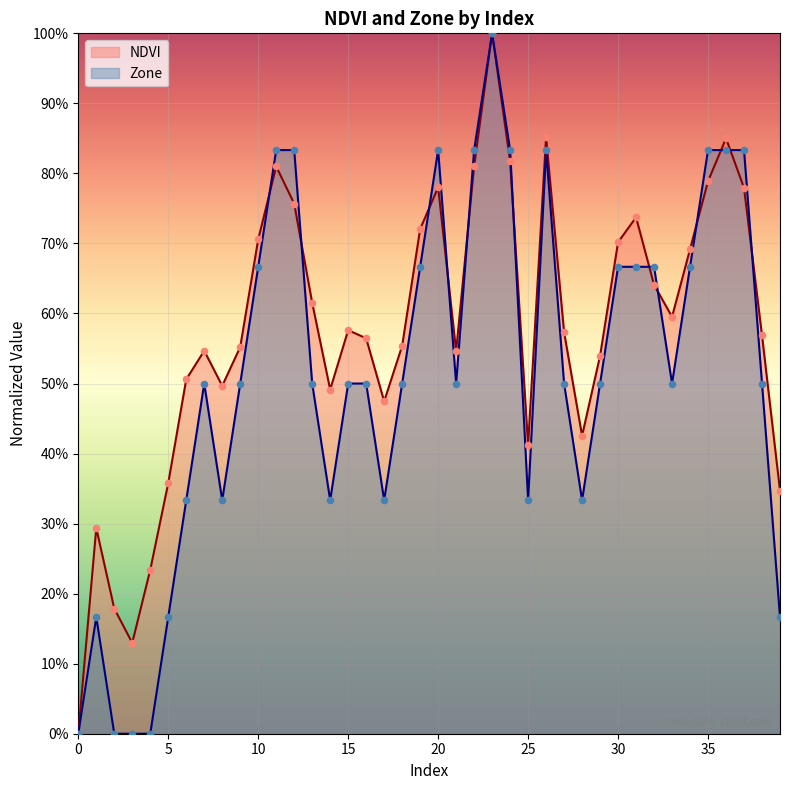

Which series contains the lowest Y value?

NDVI